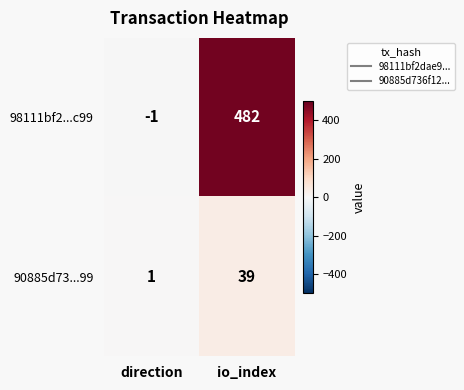

What is the highest value of the 90885d73...99 series?

39